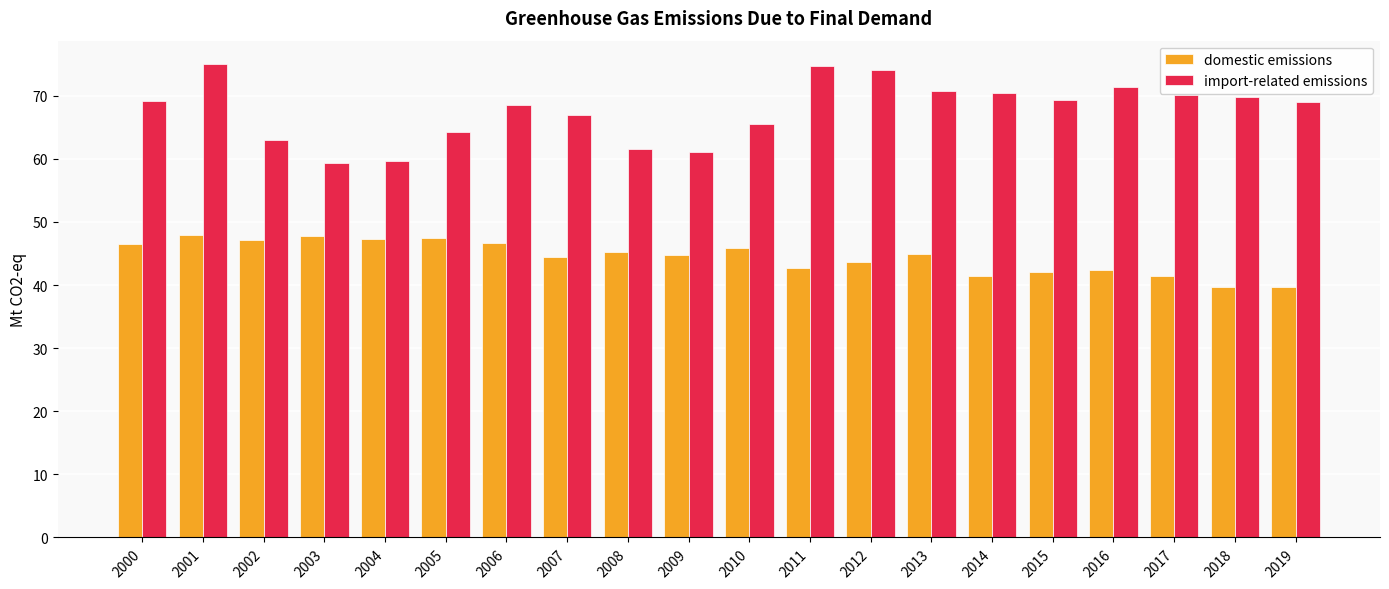

Which series has the largest total across all categories?

import-related emissions